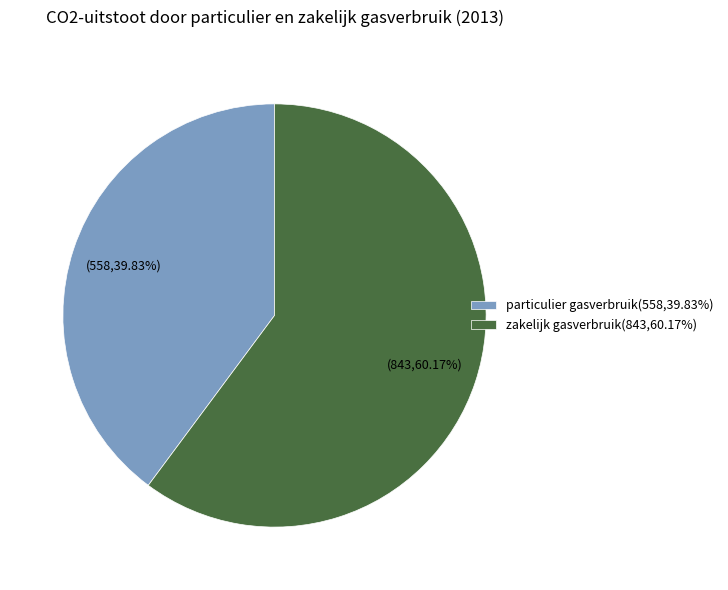

True or false: zakelijk gasverbruik accounts for 67% of the total.

False